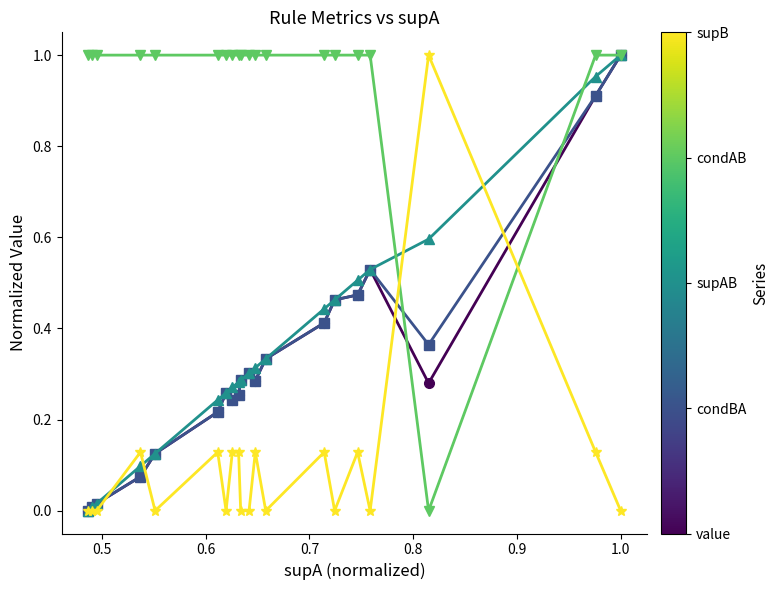

Count the number of categories in the chart.

20